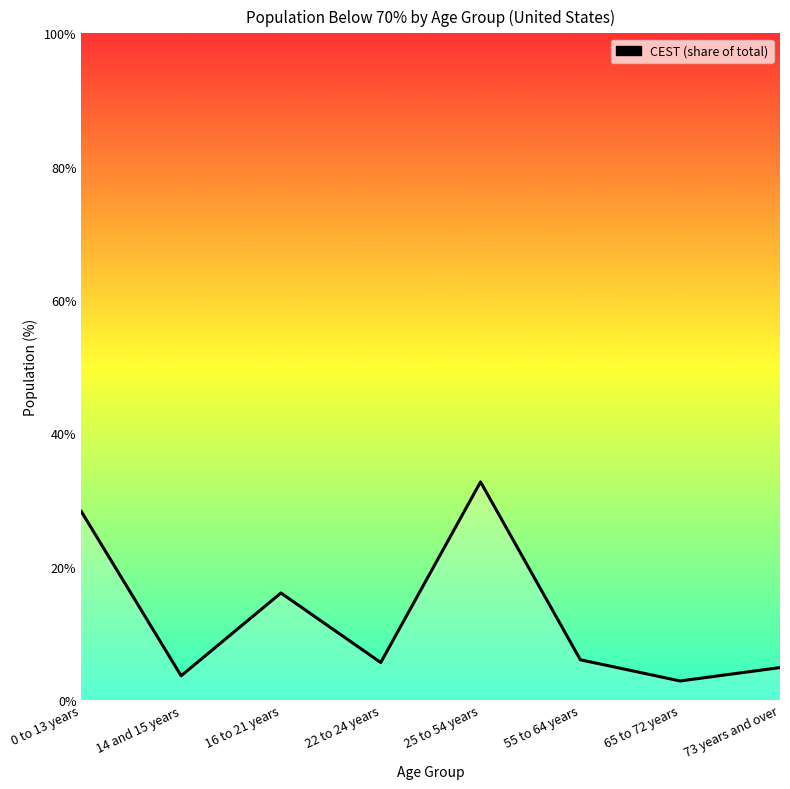

What is the sum of all values?

100.0